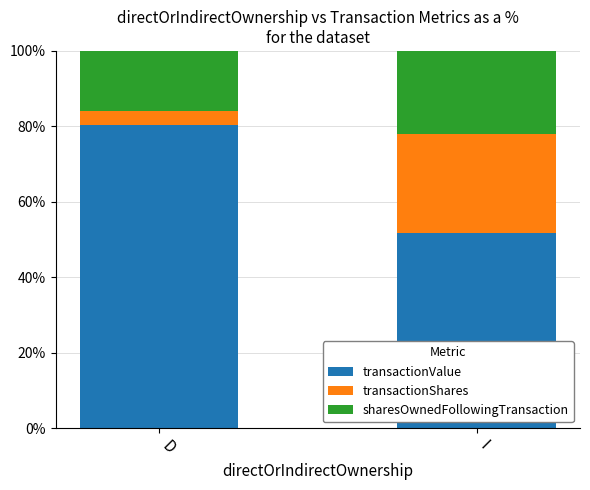

Which category has the lowest value in the transactionValue series?

I